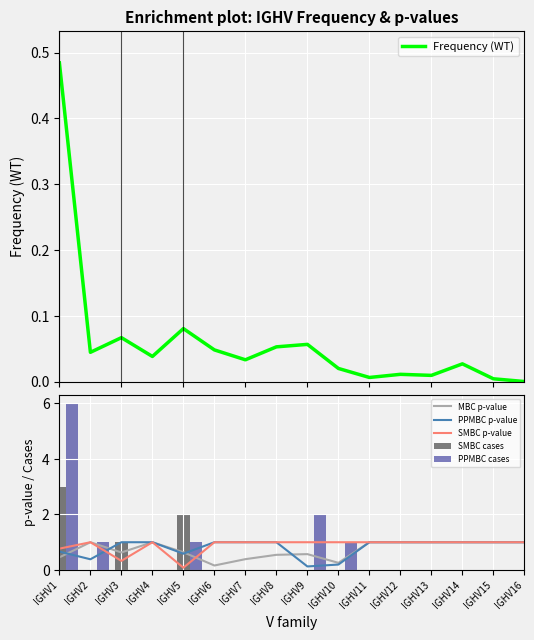

What are all the series names shown in the legend?

Frequency (WT), MBC p-value, PPMBC p-value, SMBC p-value, SMBC cases, PPMBC cases